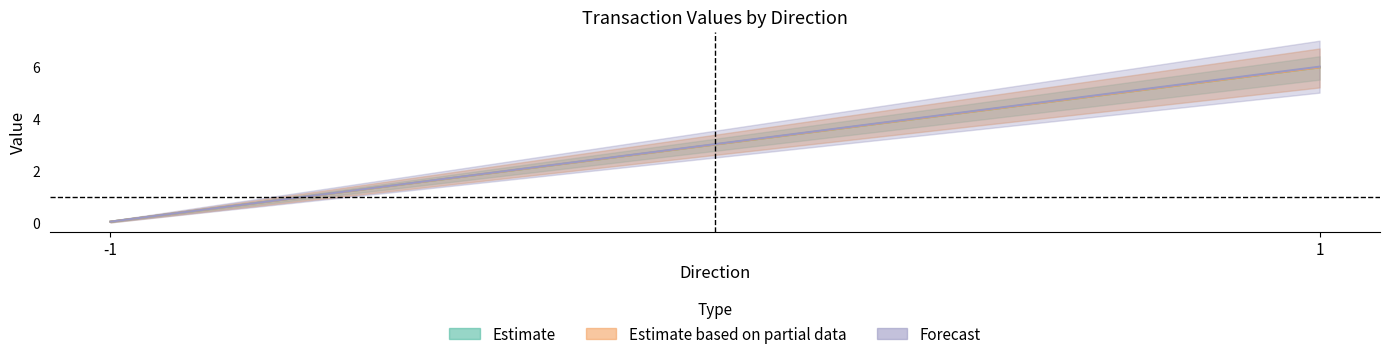

How many lines are shown in the chart?

3